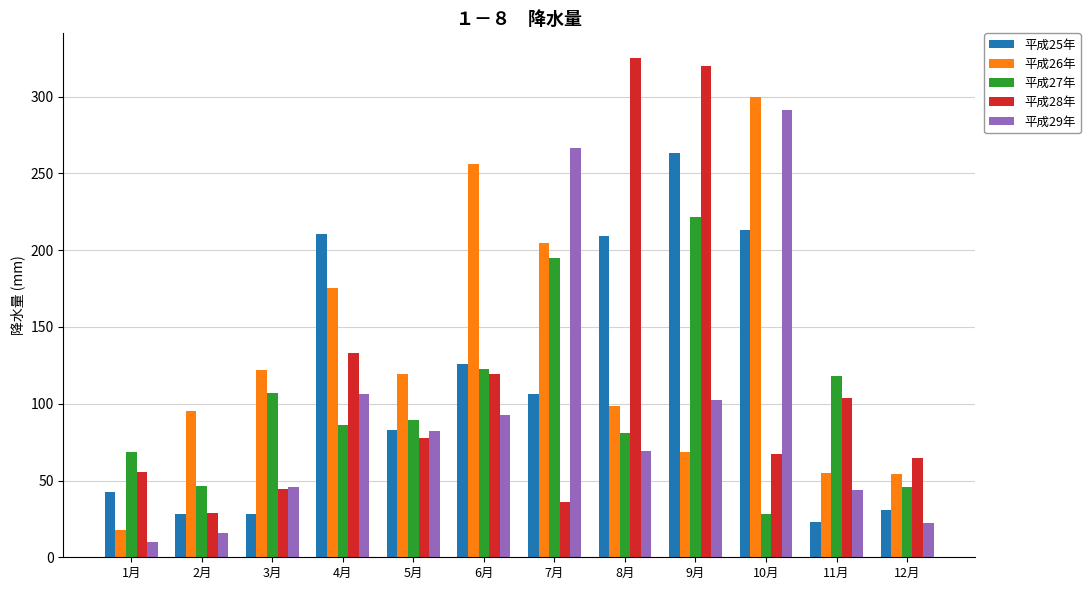

Which series has the widest spread of values?

平成28年